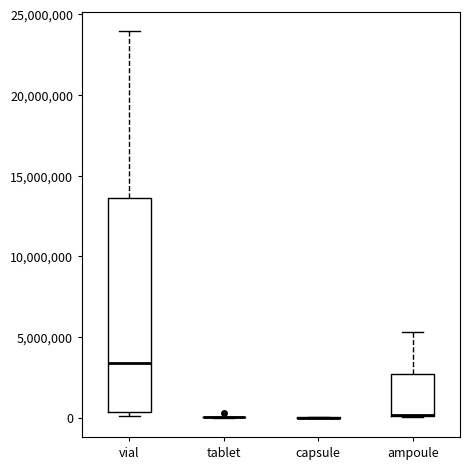

Reading left to right, transcribe this box plot: for each box, give where its median line is, the range the box spans, and where its two whiskers end, as read against the y-axis. The values are not printed on the chart, so give them approximately, as read against the axis.

vial: median 3500000, box 500000 to 13500000, whiskers 0 to 24000000
tablet: box collapsed to a line at 0, whiskers 0 to 0
capsule: box collapsed to a line at 0, whiskers 0 to 0
ampoule: median 0 (drawn on the box's lower edge), box 0 to 2500000, whiskers 0 to 5500000